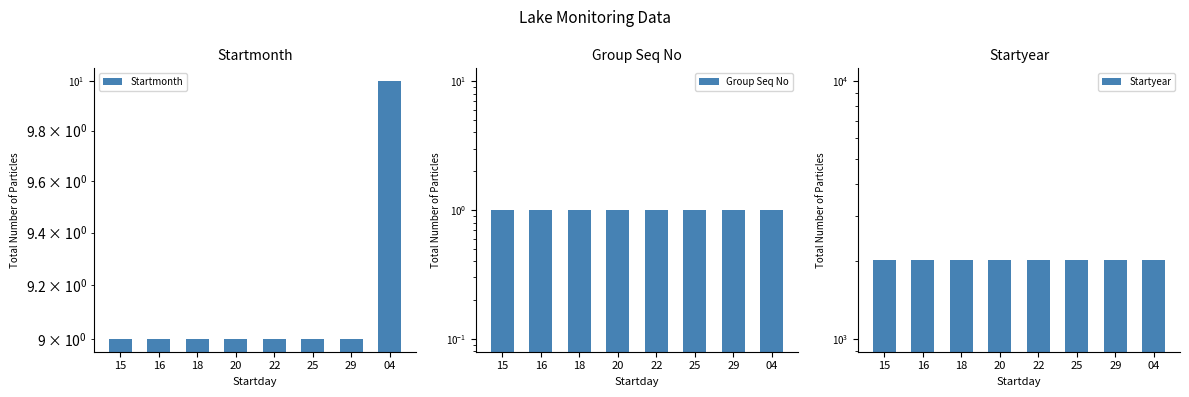

Which series changed the most between 16 and 25?

Startmonth